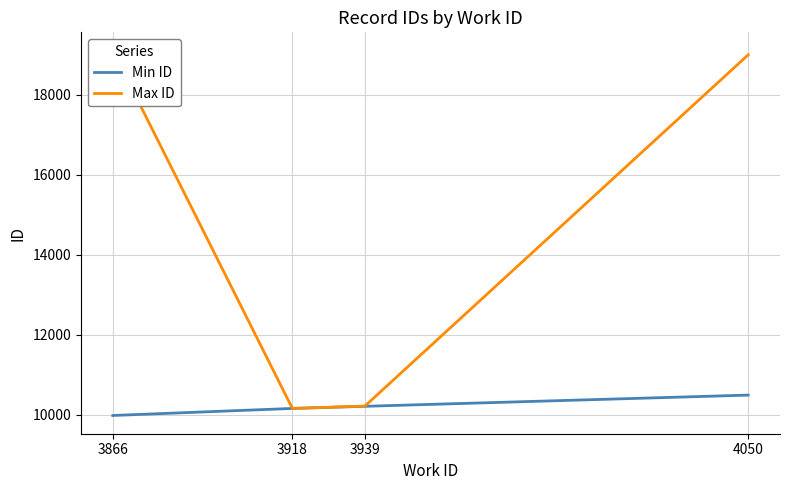

What is the average value of the Min ID series?

10214